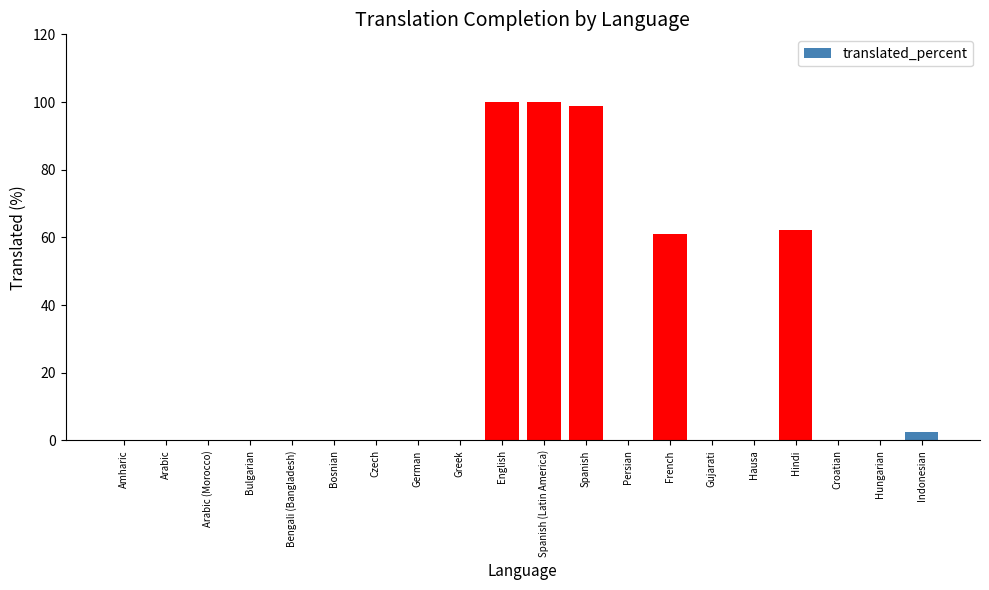

What is the change in value from Bengali (Bangladesh) to Spanish?

+98.7